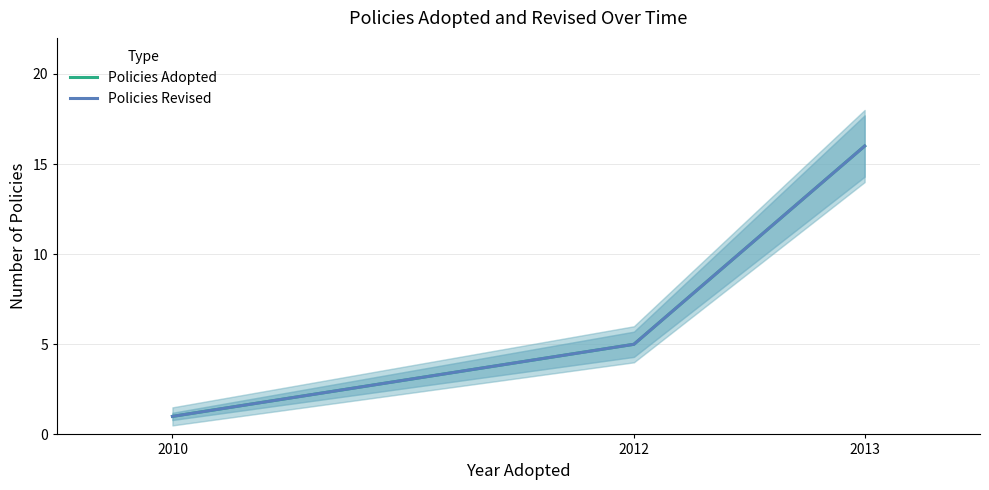

How many Policies Revised values are between 1 and 16?

3